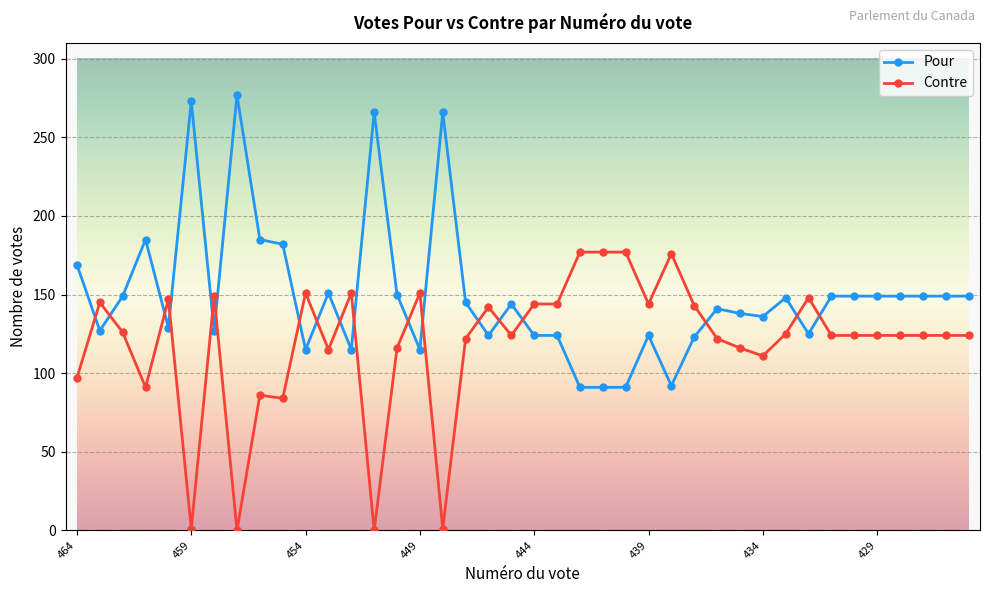

How many times do Contre and Pour cross each other?

18